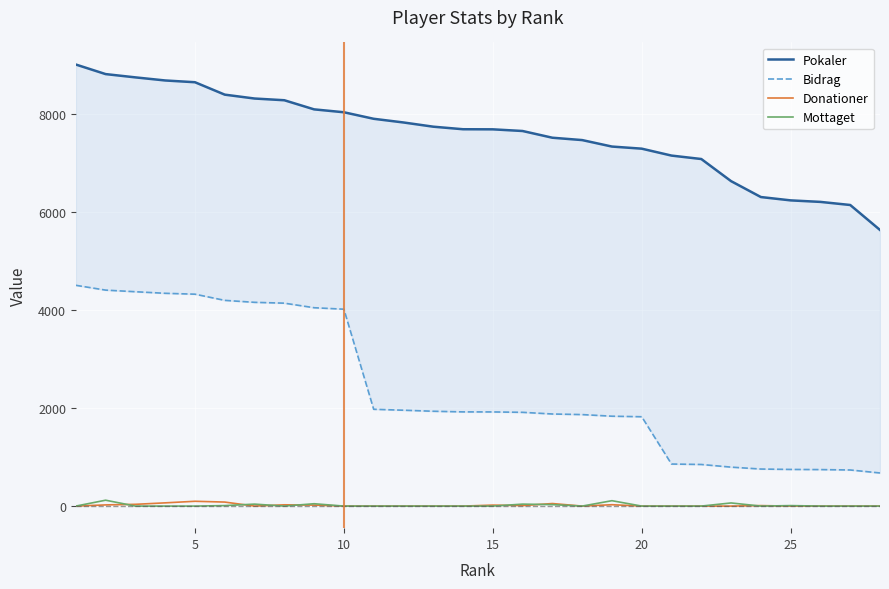

The Donationer series shows -33 at 27. True or false?

False